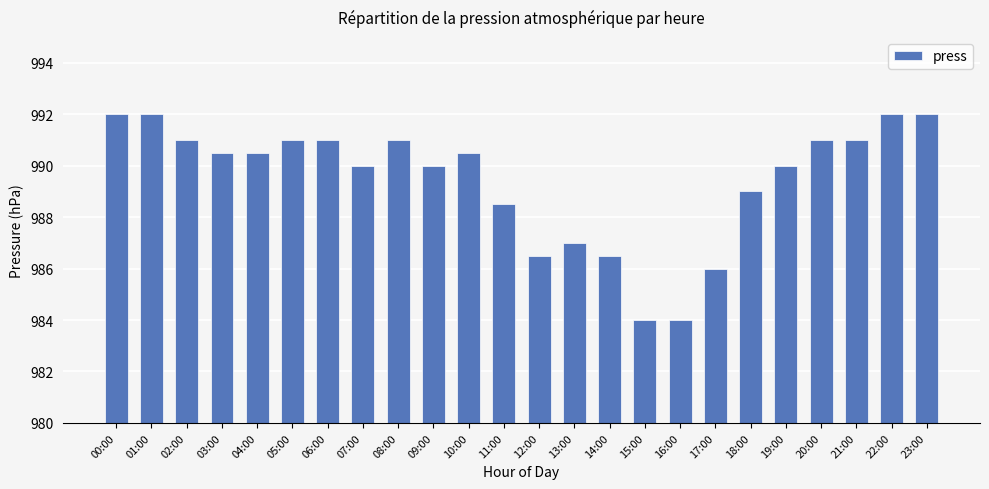

At which label is the value closest to 988?

11:00